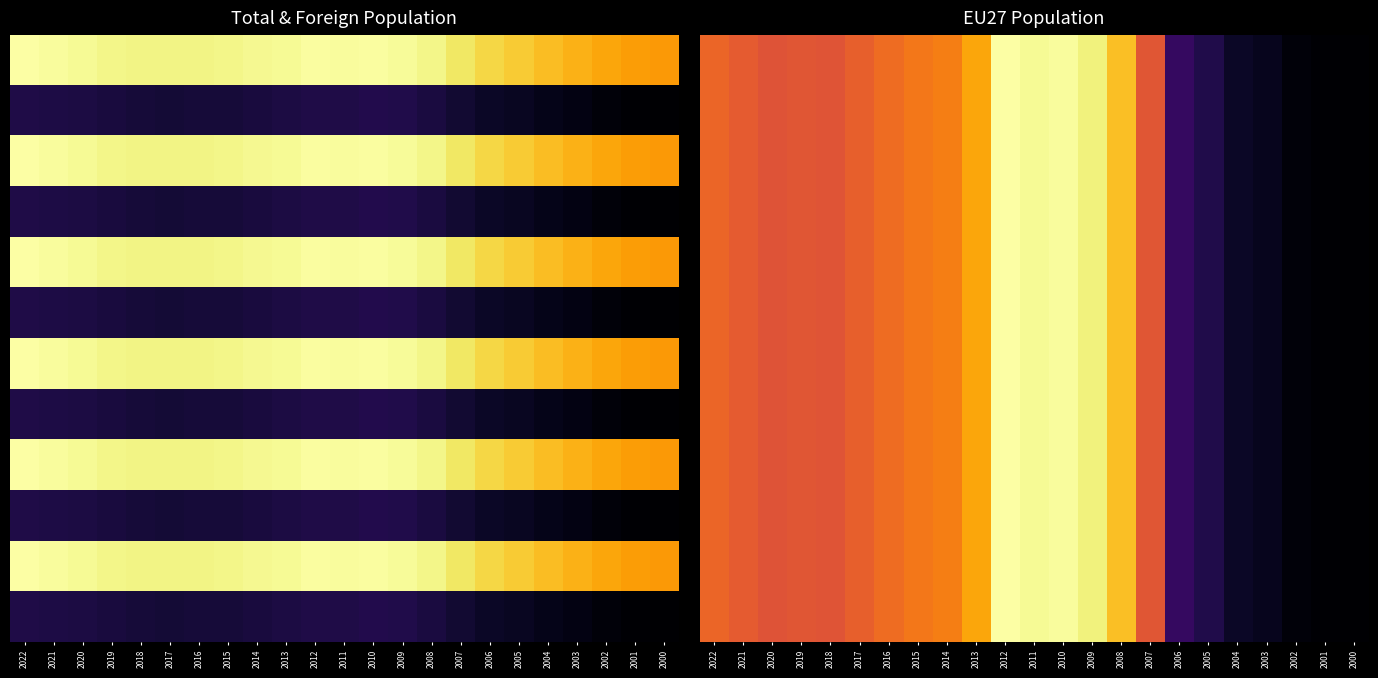

How many series are shown in this chart?

12